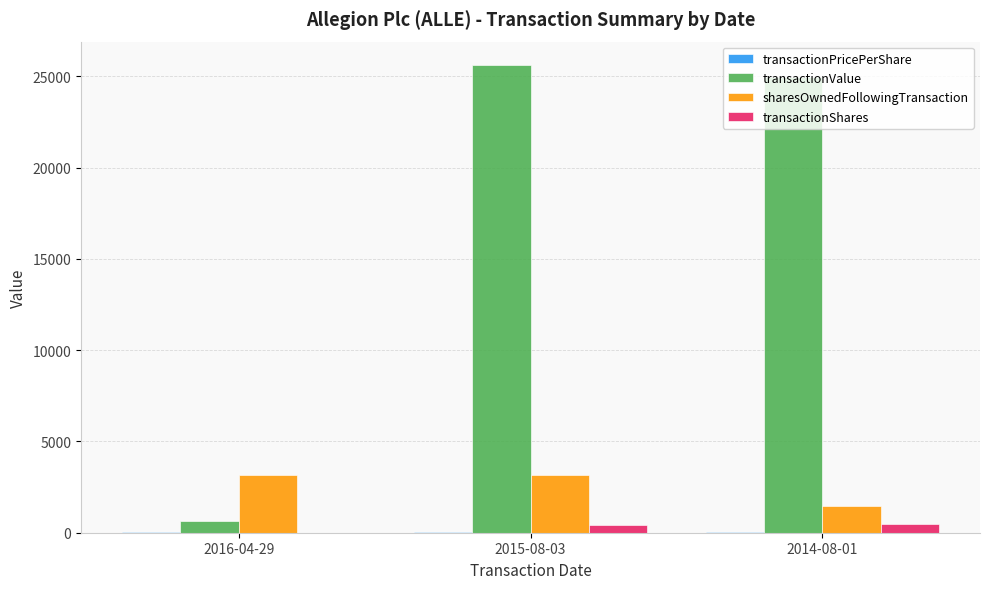

What is the sum of all sharesOwnedFollowingTransaction values?

7839.0